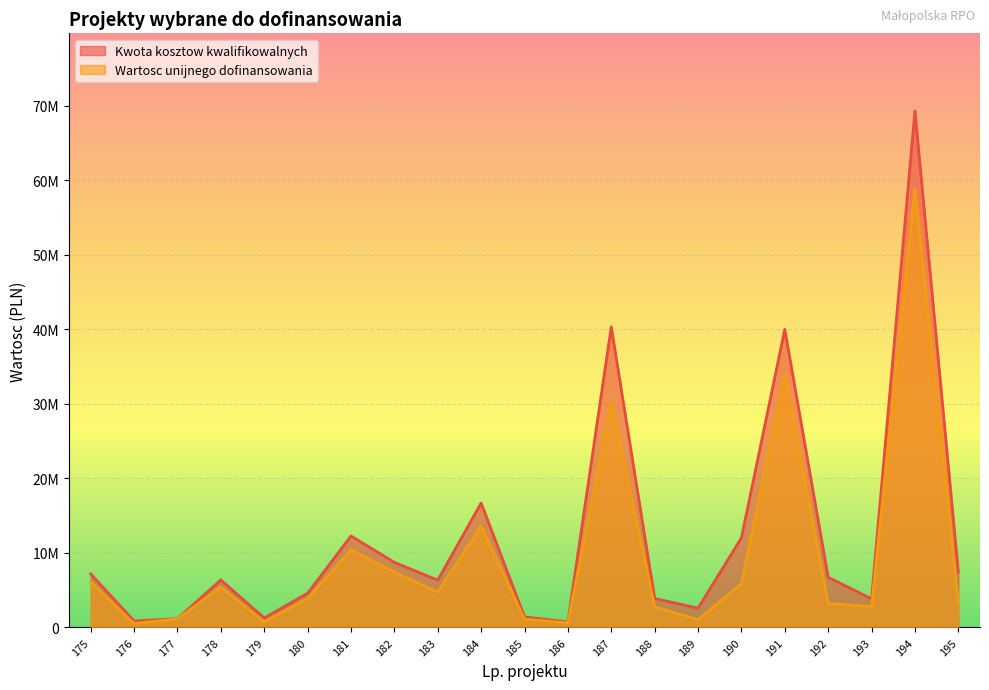

At how many categories does at least one series exceed 22159977?

3